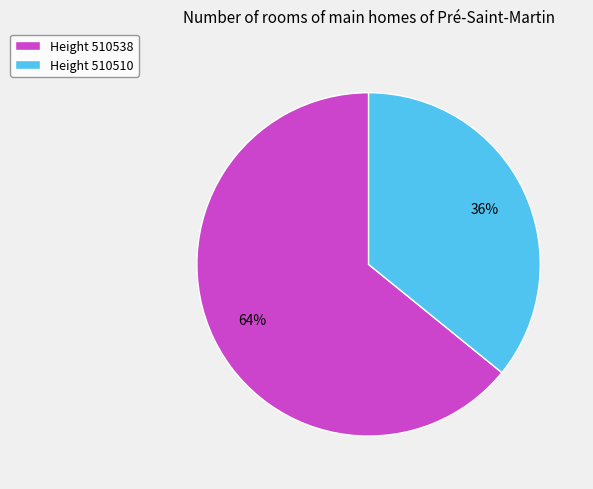

To the nearest percent, what is the average slice percentage?

50%